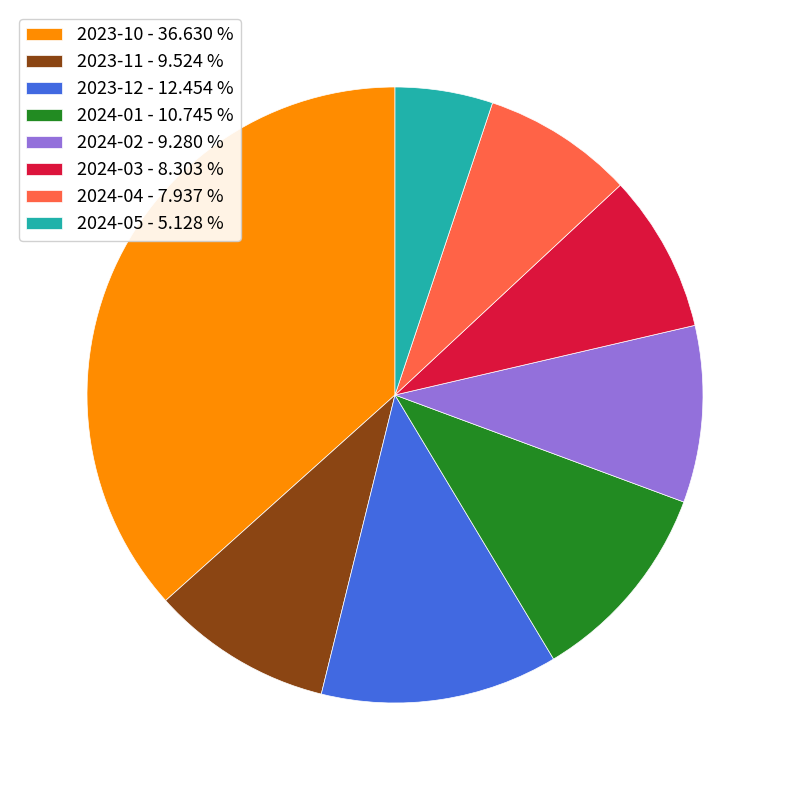

How many slices are in this pie chart?

8